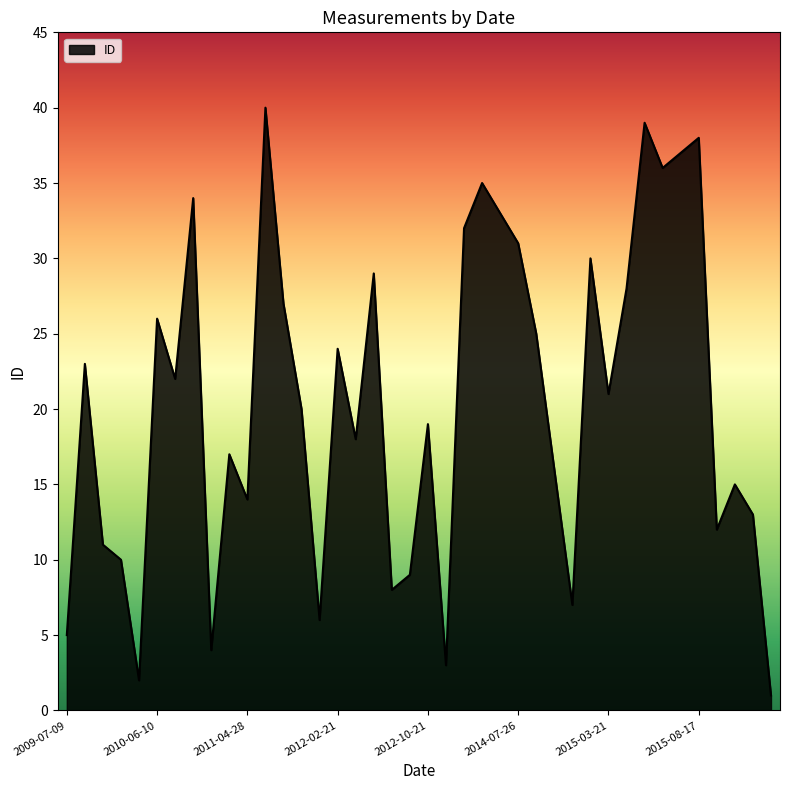

What is the greatest value displayed?

40